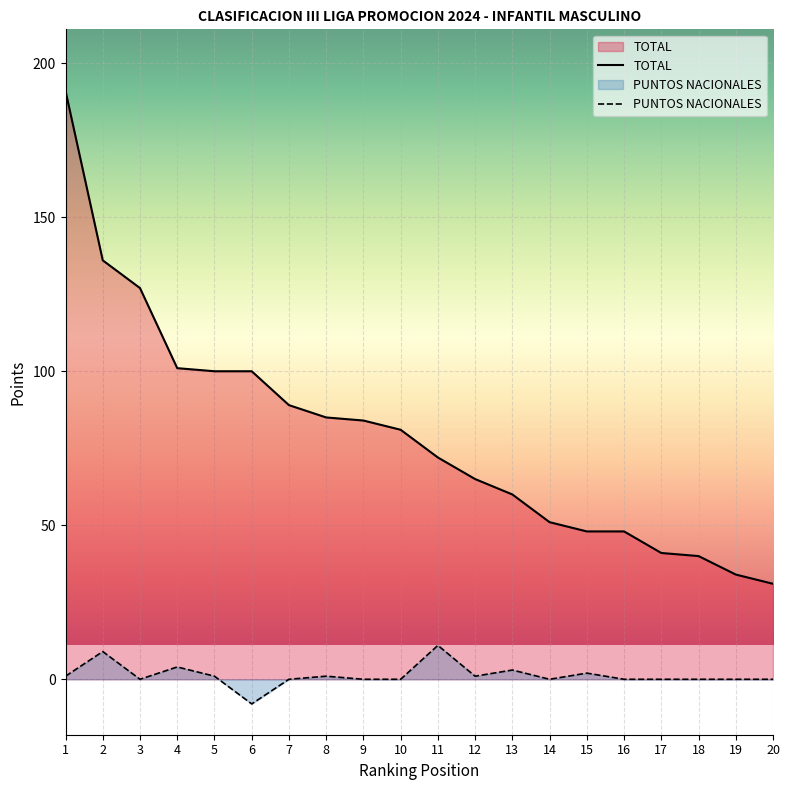

What is the approximate value of TOTAL at 4, to the nearest 5?

100